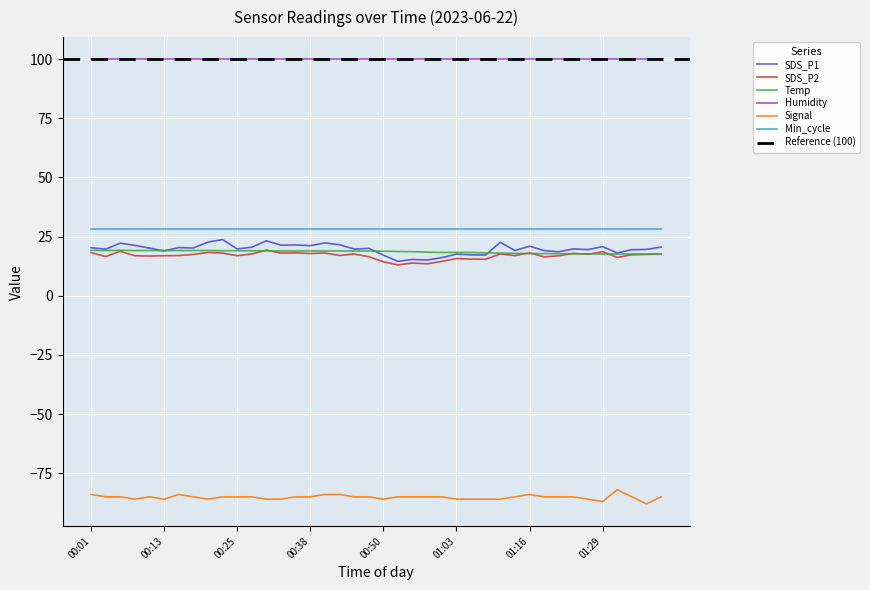

What is the difference between the second highest and minimum values in the Signal series?

4.0